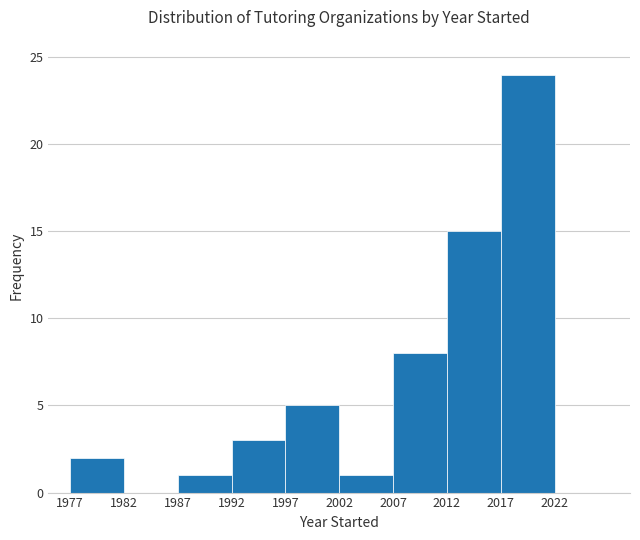

What is the height of the bar covering 2007 to 2012 on the x-axis? The values are not printed on the chart, so give them approximately, as read against the axis.

8